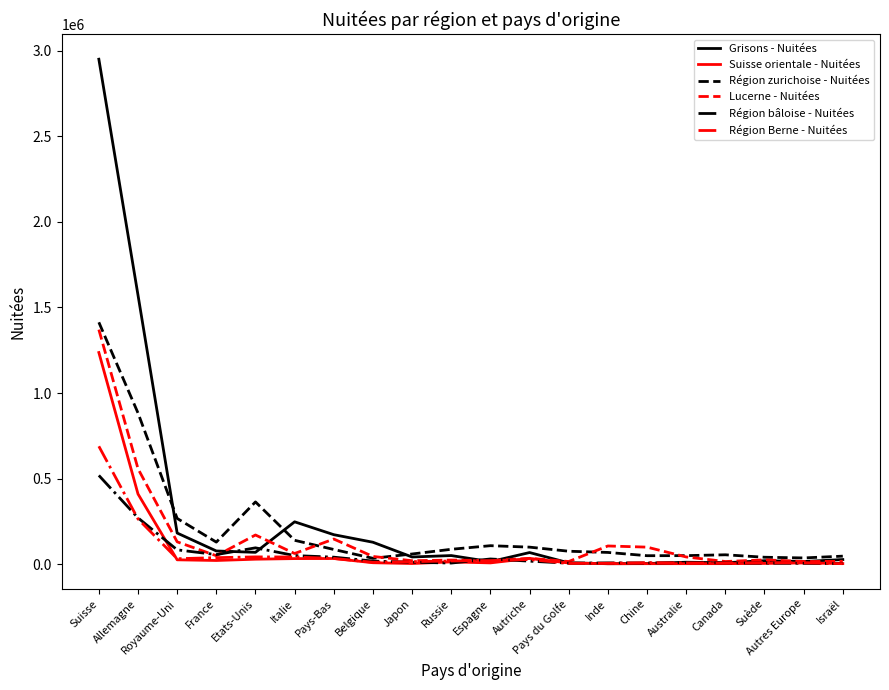

The value of Suisse orientale - Nuitées at Allemagne is 410608. True or false?

True